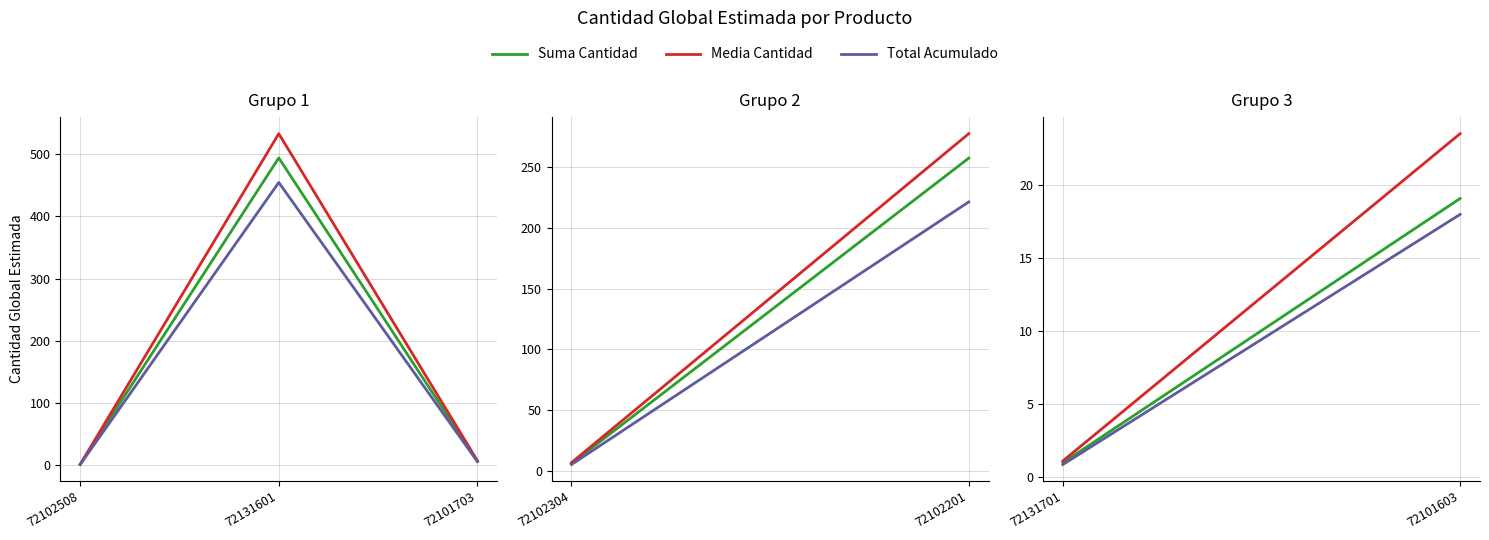

Read the Media Cantidad value at 72102508.

1.1